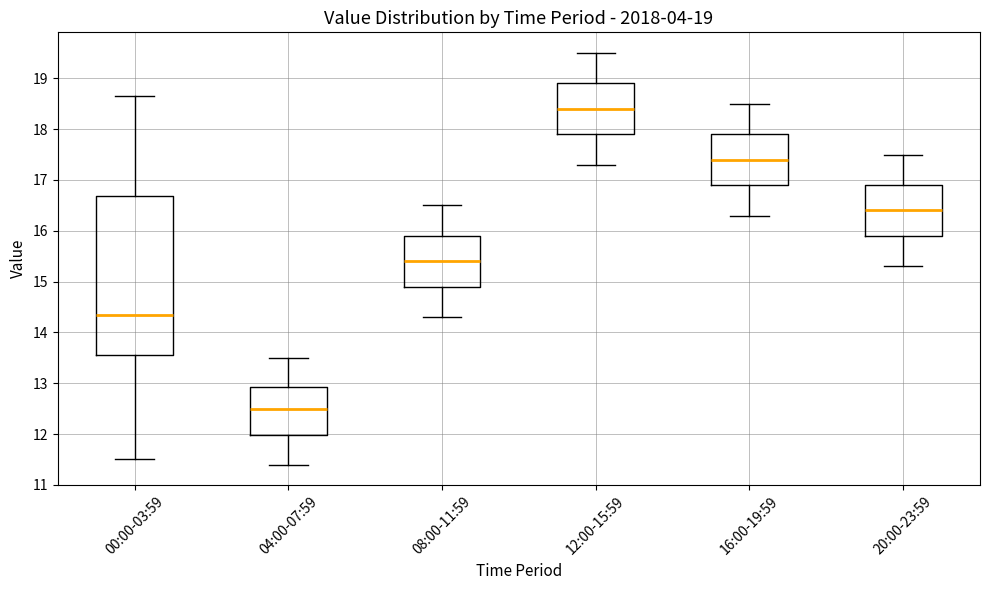

Which box is the tallest, from its lower edge to its upper edge?

00:00-03:59